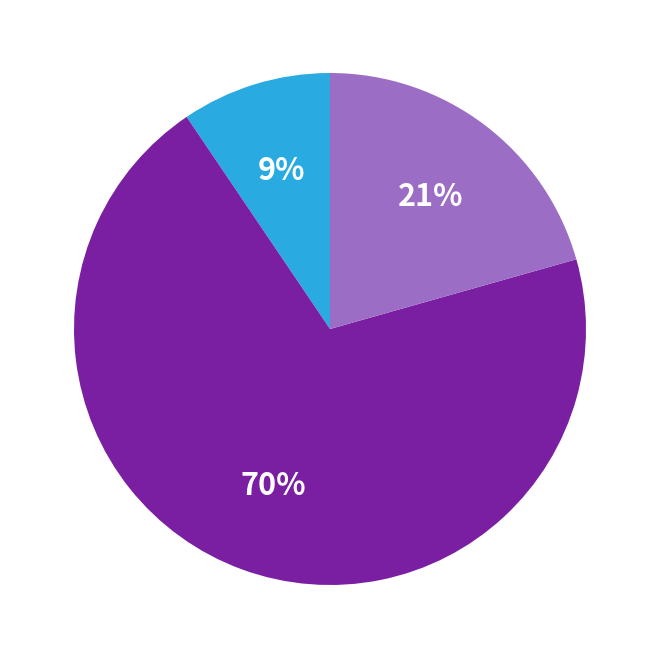

Is there a majority slice in this chart?

Yes